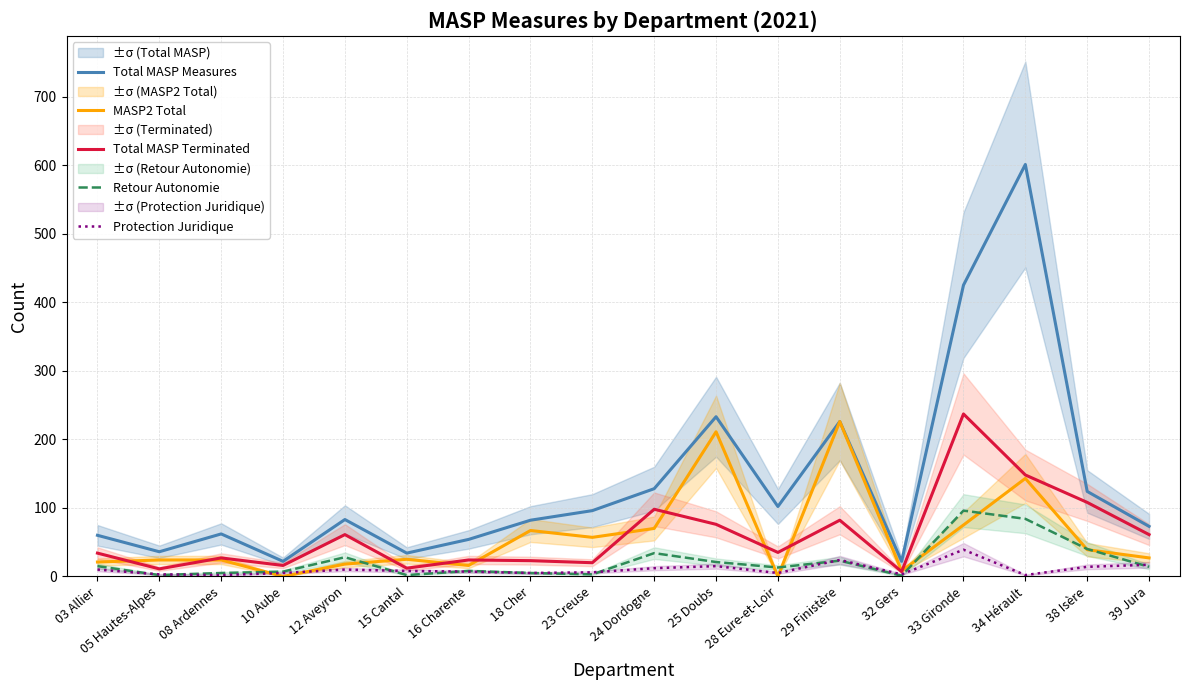

True or false: Total MASP Terminated and Total MASP Measures intersect in this chart.

False